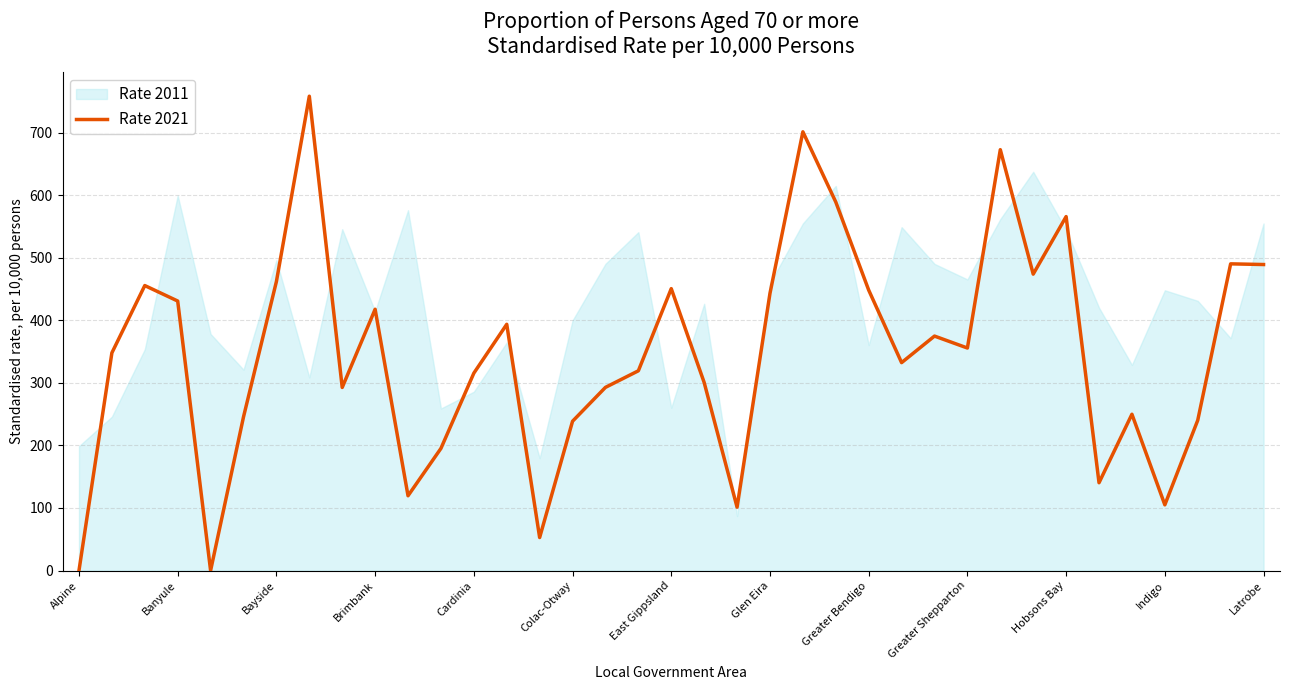

Where is the data nearest to the value 379?

26